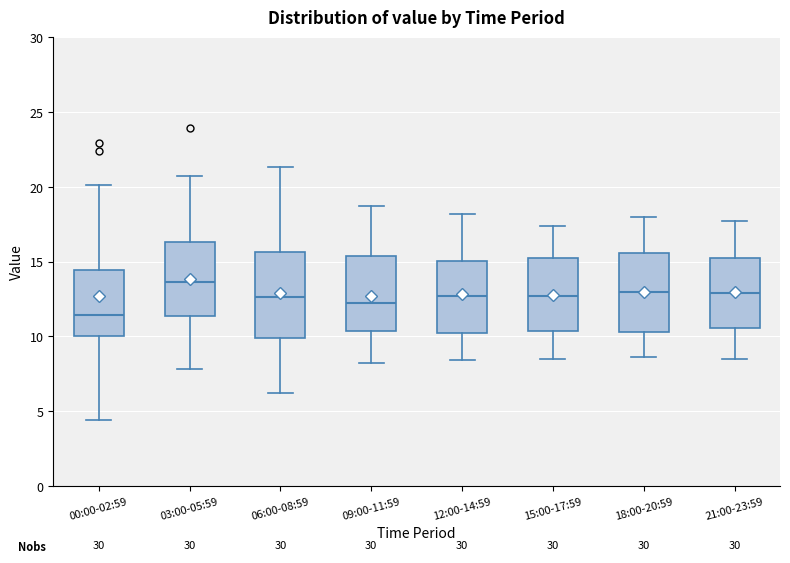

Which box's median line is the highest?

03:00-05:59